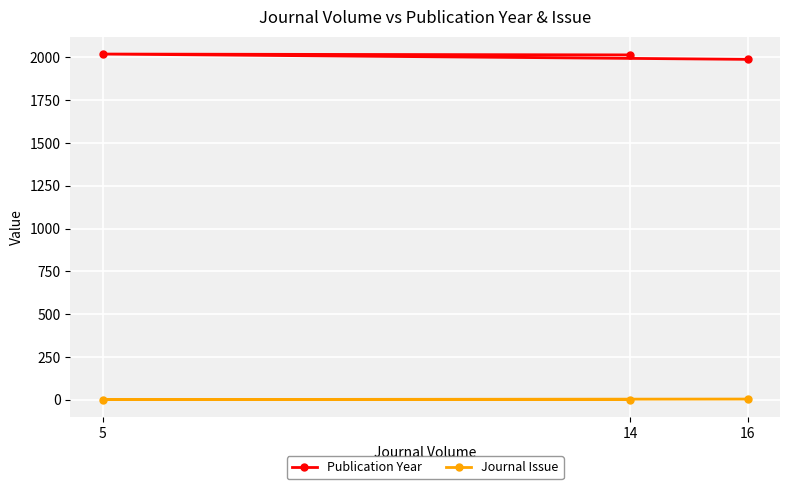

Count the number of data series in this chart.

2